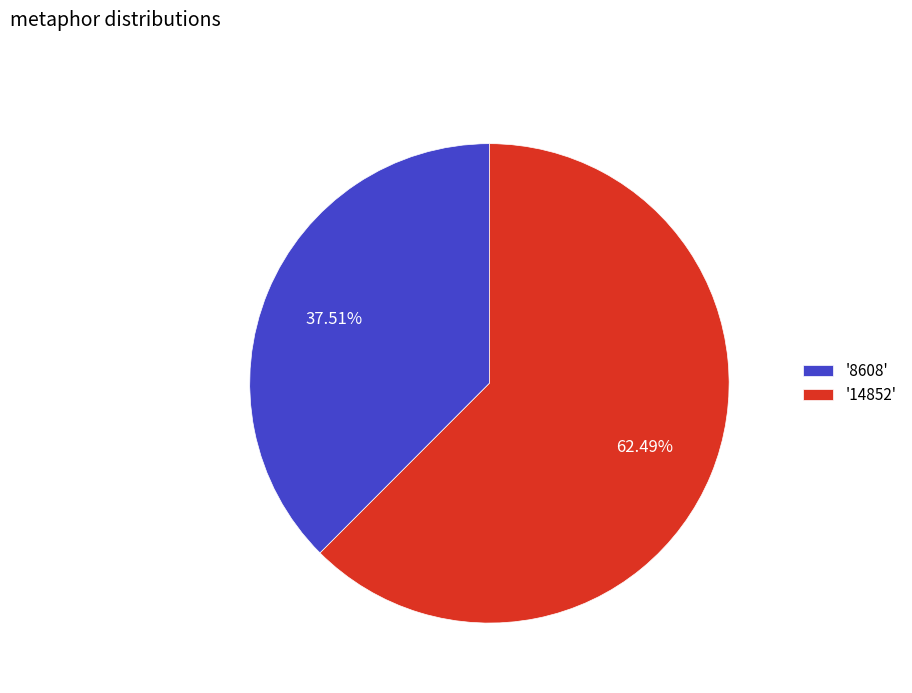

What is the smallest slice in the pie chart?

'8608'